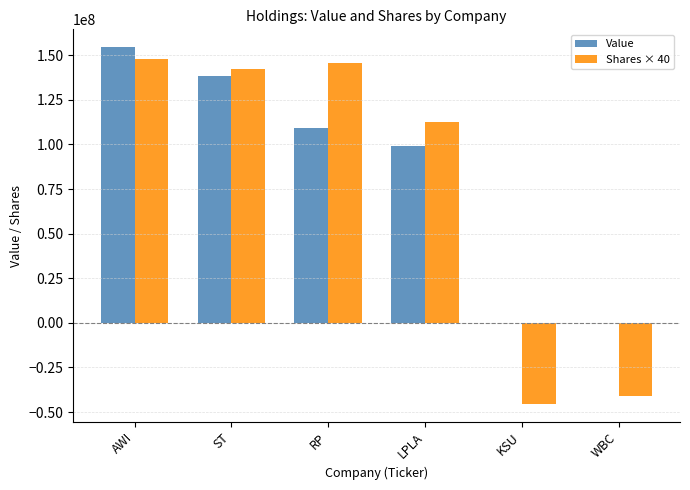

What is the difference between the Shares × 40 values at ST and KSU?

187793560